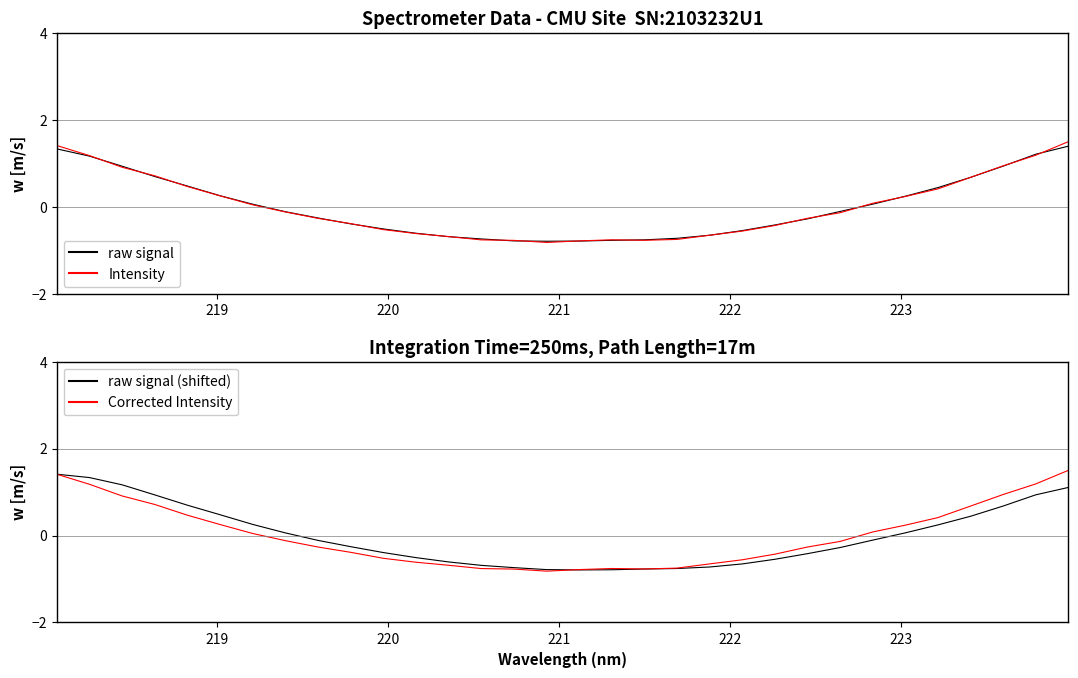

How many series are shown in this chart?

4